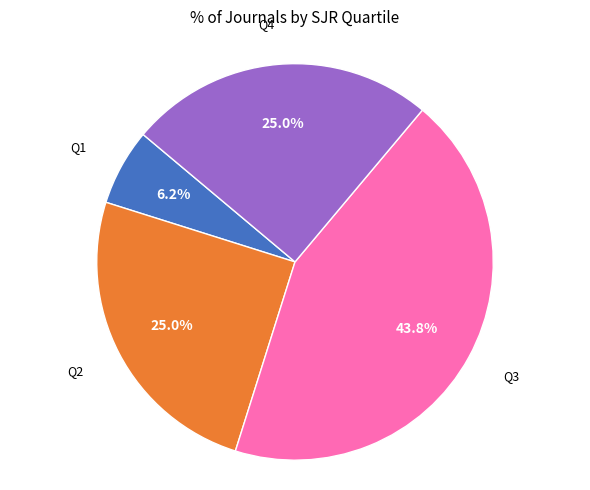

Is there a majority slice in this chart?

No